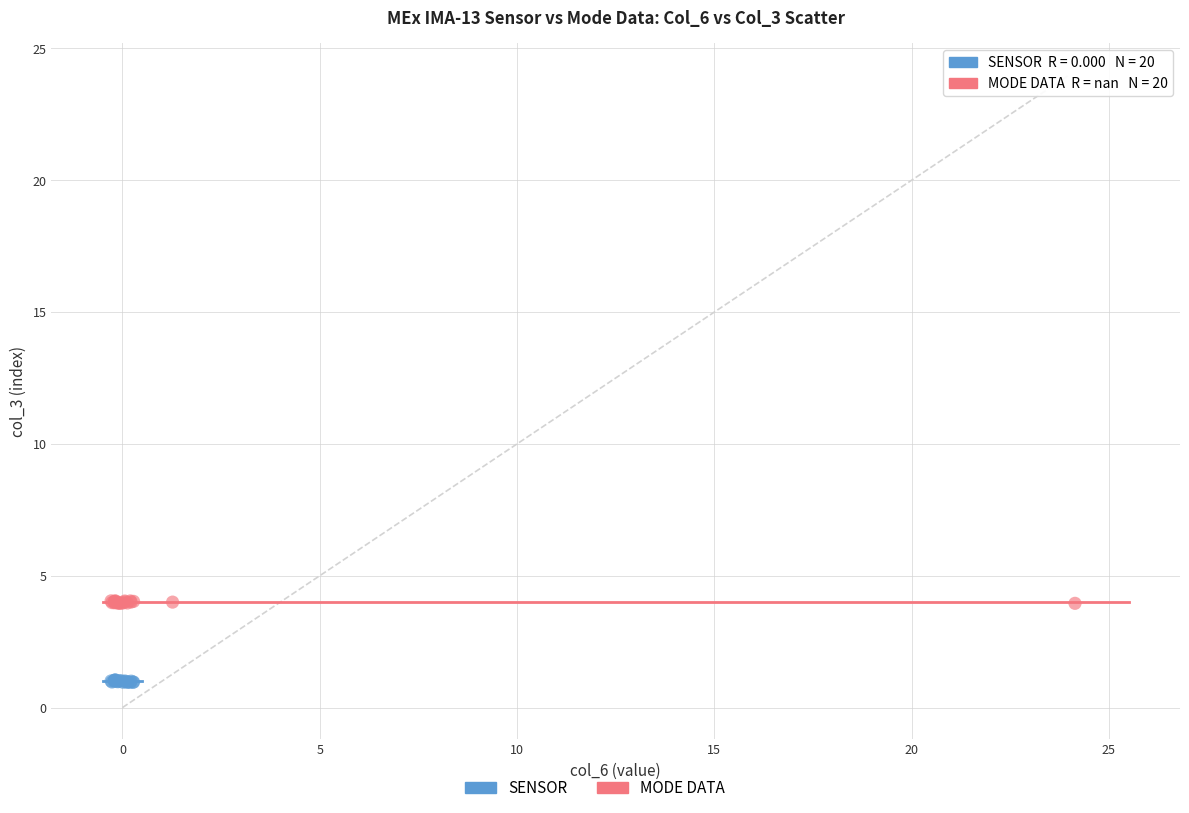

Which series reaches the maximum Y coordinate?

MODE DATA